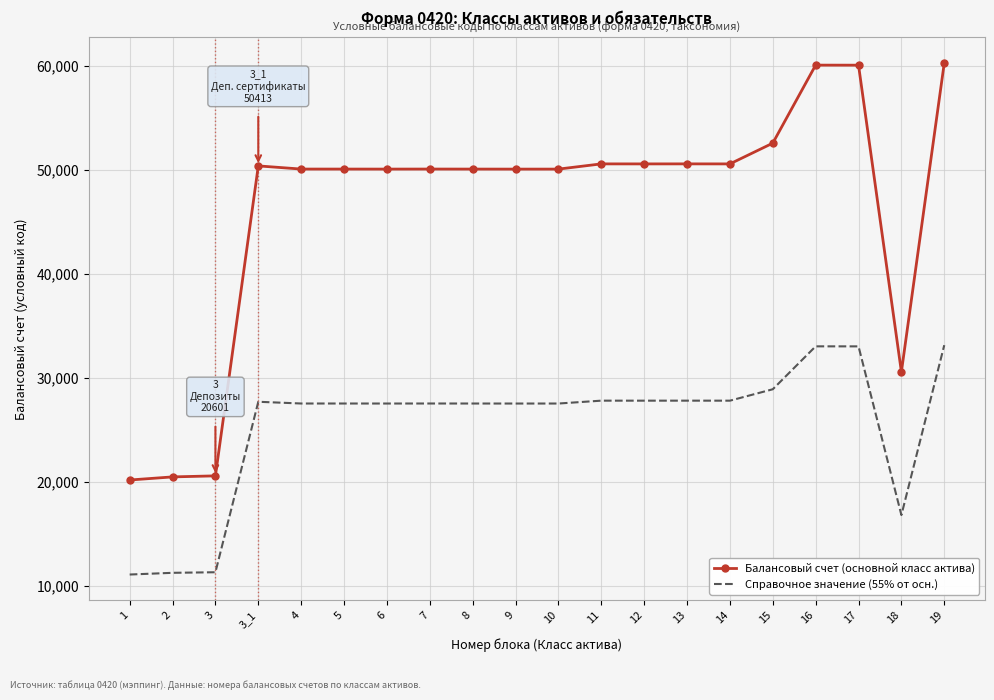

What is the average value of the Справочное значение (55% от осн.) series?

25536.9